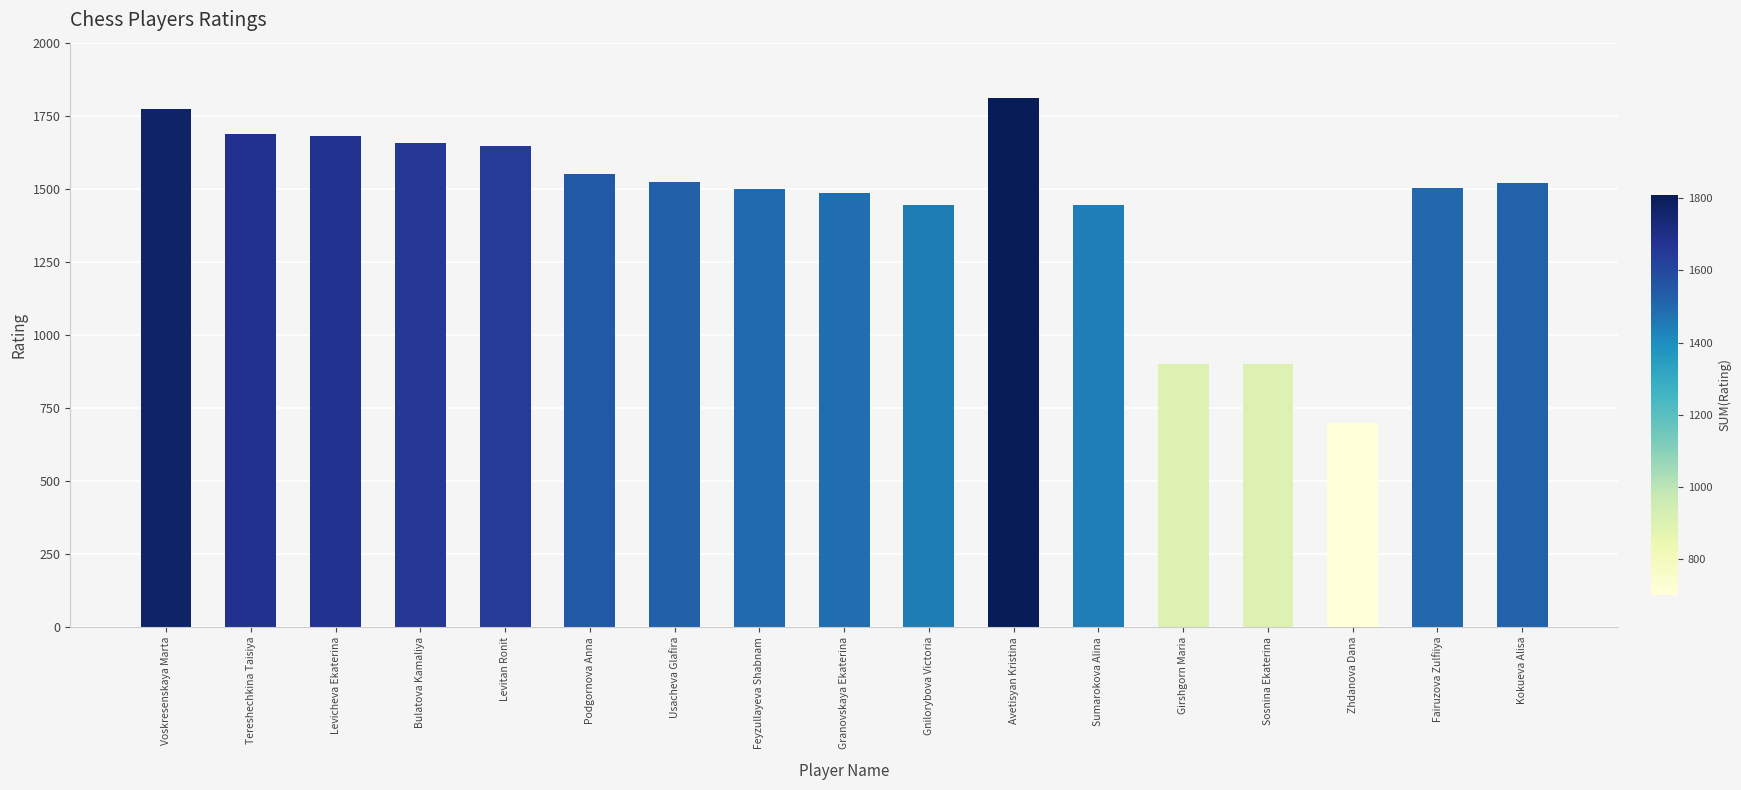

Is it true that the value at Levitan Ronit is 1645?

True